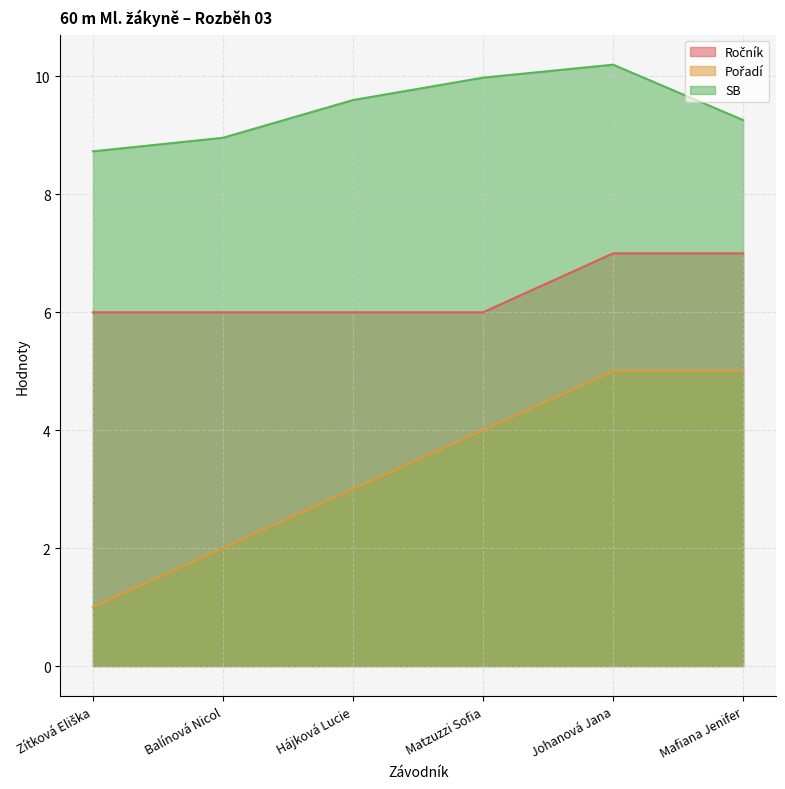

Reading left to right, extract all data points from this chart.

Ročník: Zítková Eliška=6.0	Balínová Nicol=6.0	Hájková Lucie=6.0	Matzuzzi Sofia=6.0	Johanová Jana=7.0	Mafiana Jenifer=7.0
Pořadí: Zítková Eliška=1.0	Balínová Nicol=2.0	Hájková Lucie=3.0	Matzuzzi Sofia=4.0	Johanová Jana=5.0	Mafiana Jenifer=5.0
SB: Zítková Eliška=8.7	Balínová Nicol=9.0	Hájková Lucie=9.6	Matzuzzi Sofia=10.0	Johanová Jana=10.2	Mafiana Jenifer=9.3